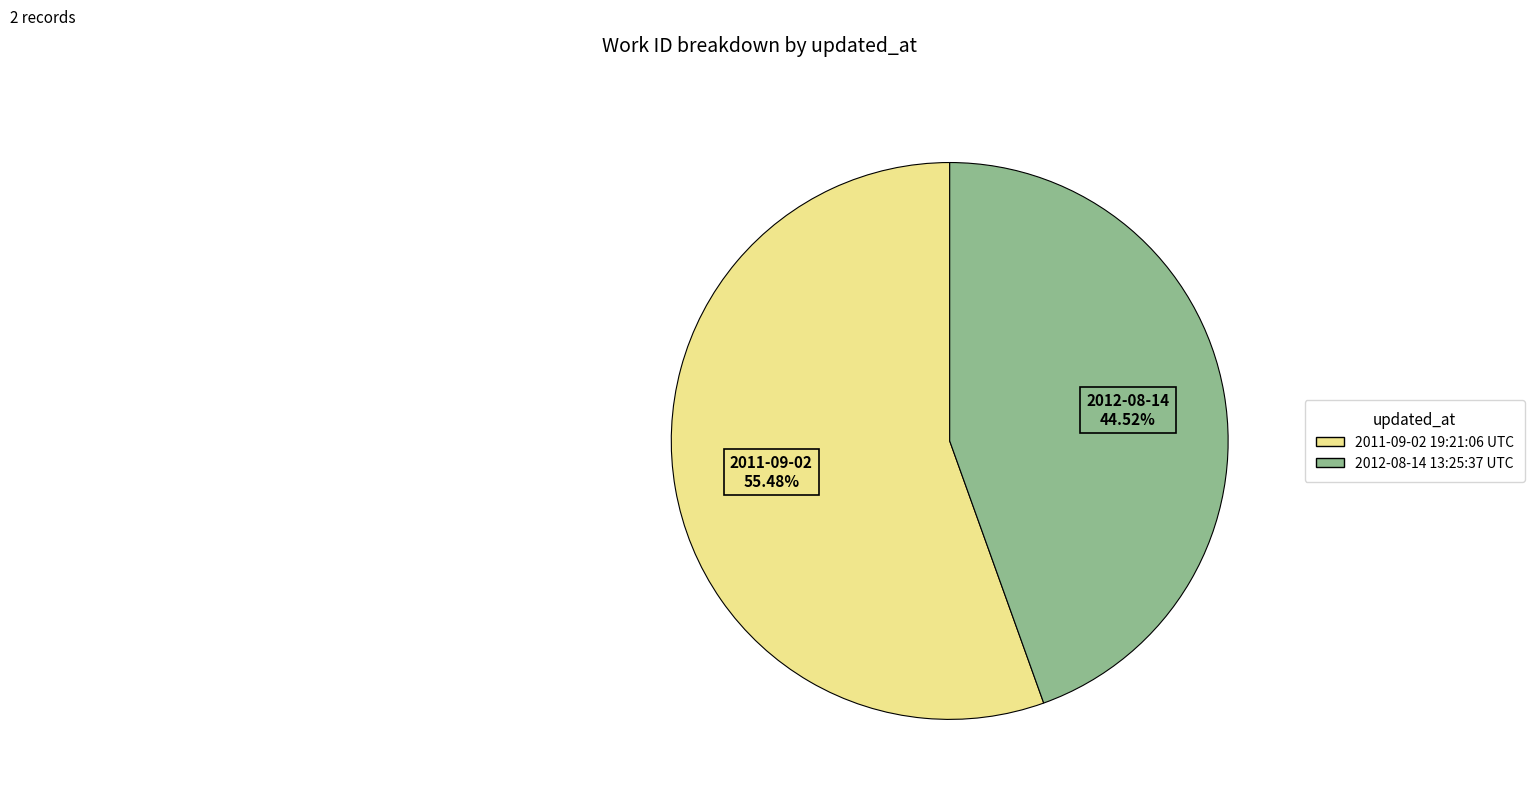

What is the largest slice in the pie chart?

2011-09-02